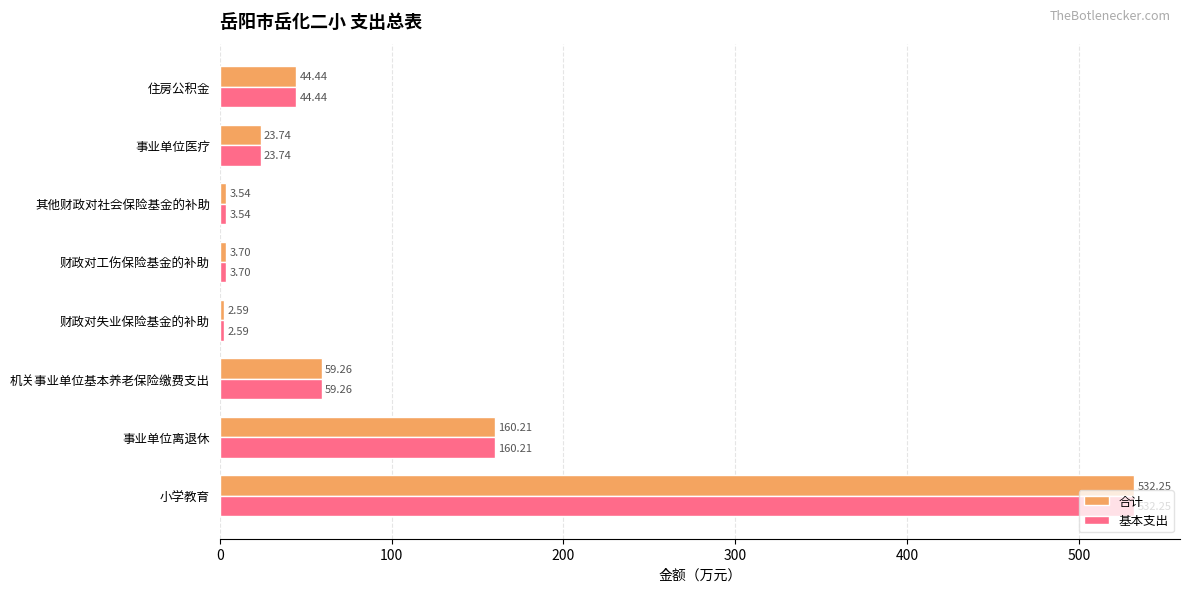

What is the lowest value of the 基本支出 series?

2.6